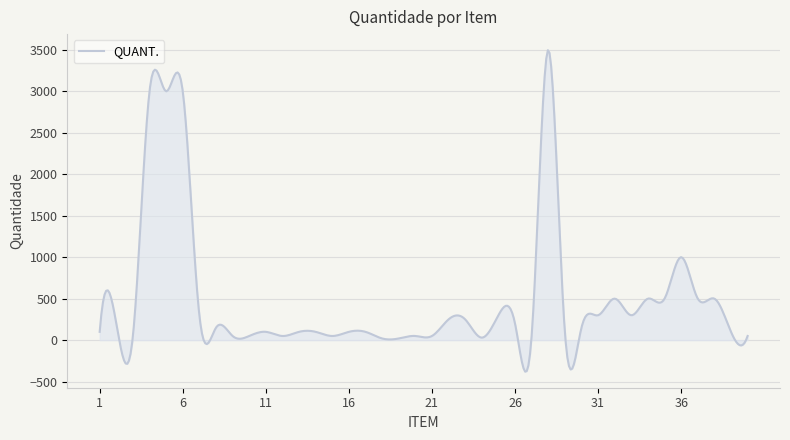

What is the minimum value shown in the chart?

-380.0